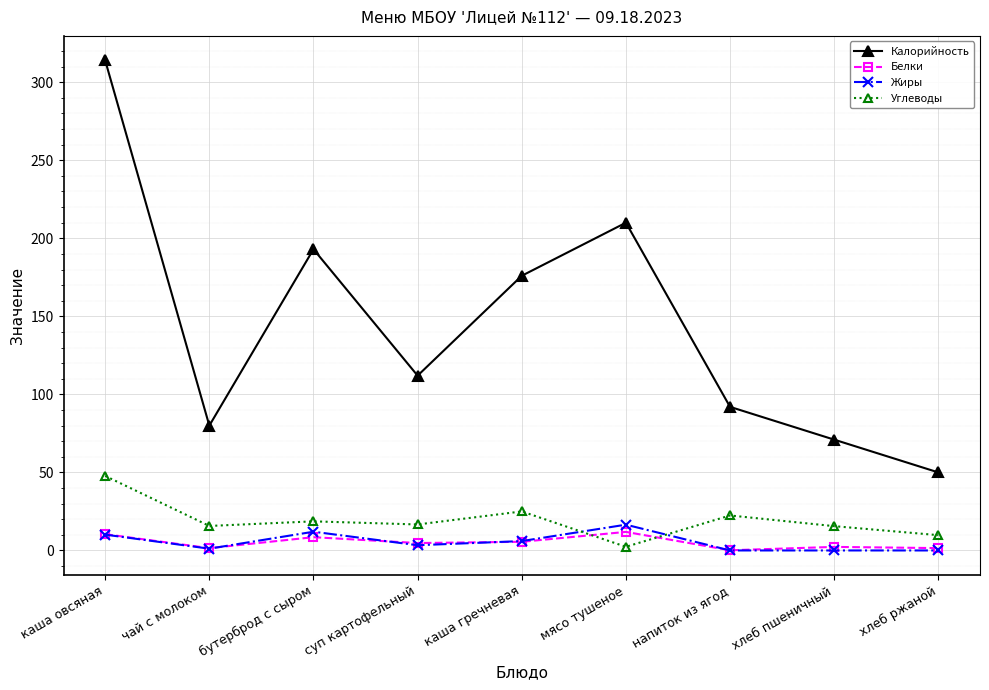

Does the chart display data point markers on the line(s)?

Yes